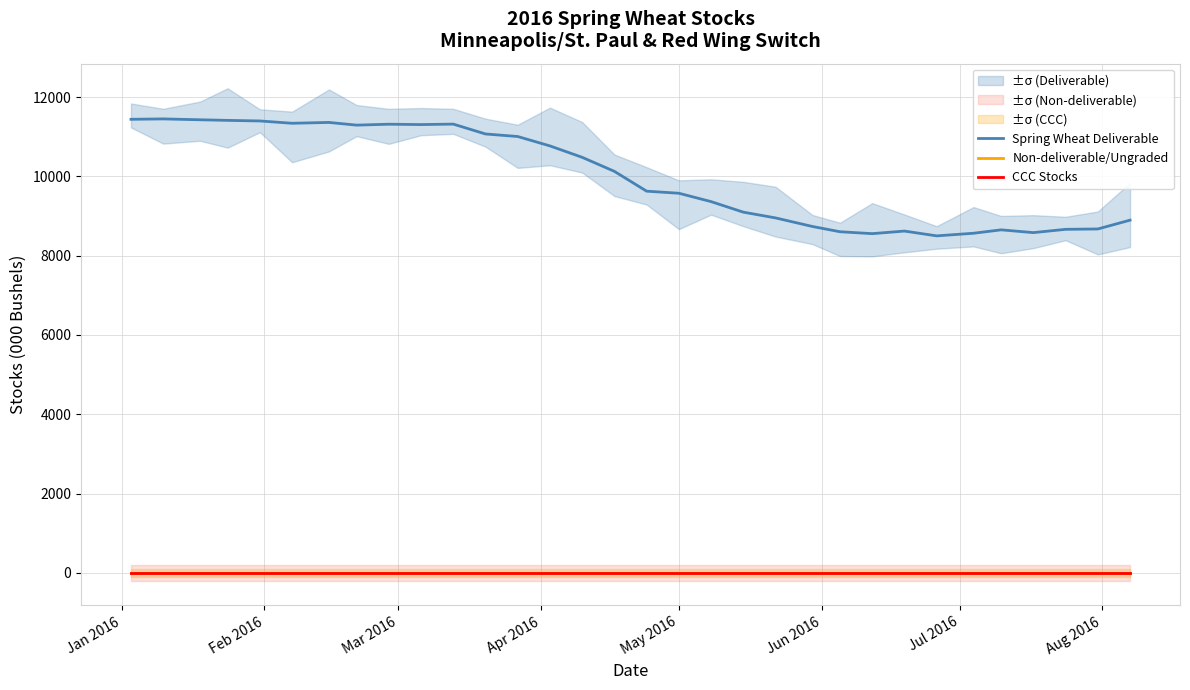

List the series in order of their peak value, lowest first.

Non-deliverable/Ungraded, CCC Stocks, Spring Wheat Deliverable